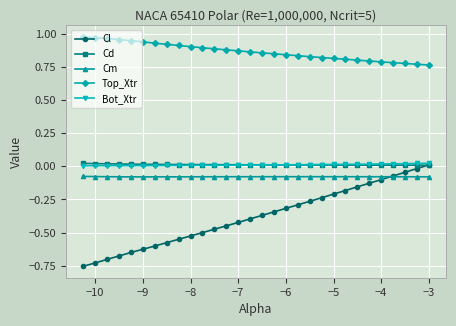

True or false: Bot_Xtr and Top_Xtr cross at least once.

False